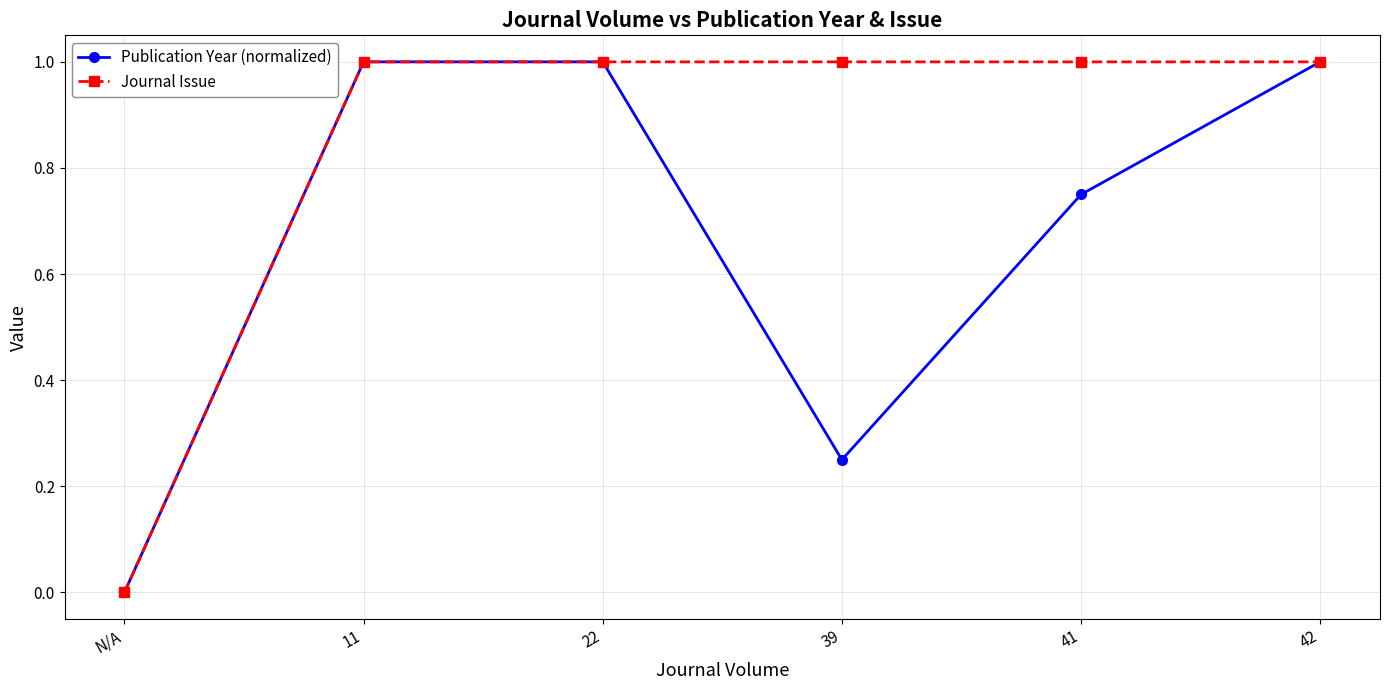

Is this an area chart (filled region under the line)?

No